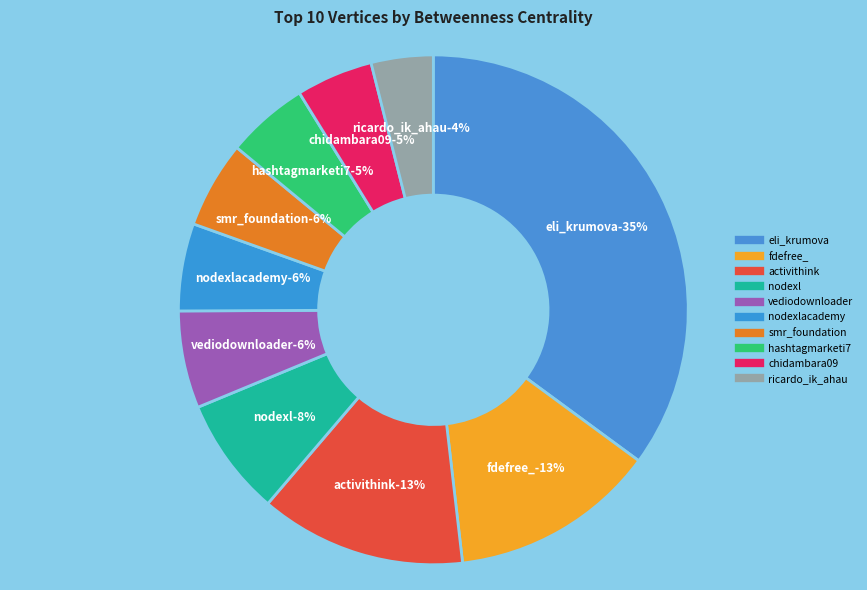

Which slice is the smallest?

ricardo_ik_ahau